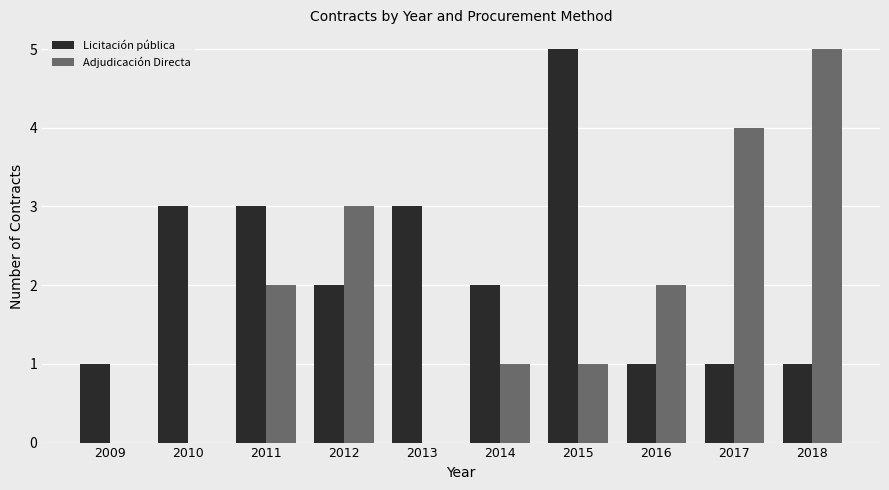

What is the sum of the Adjudicación Directa values at 2012 and 2011?

5